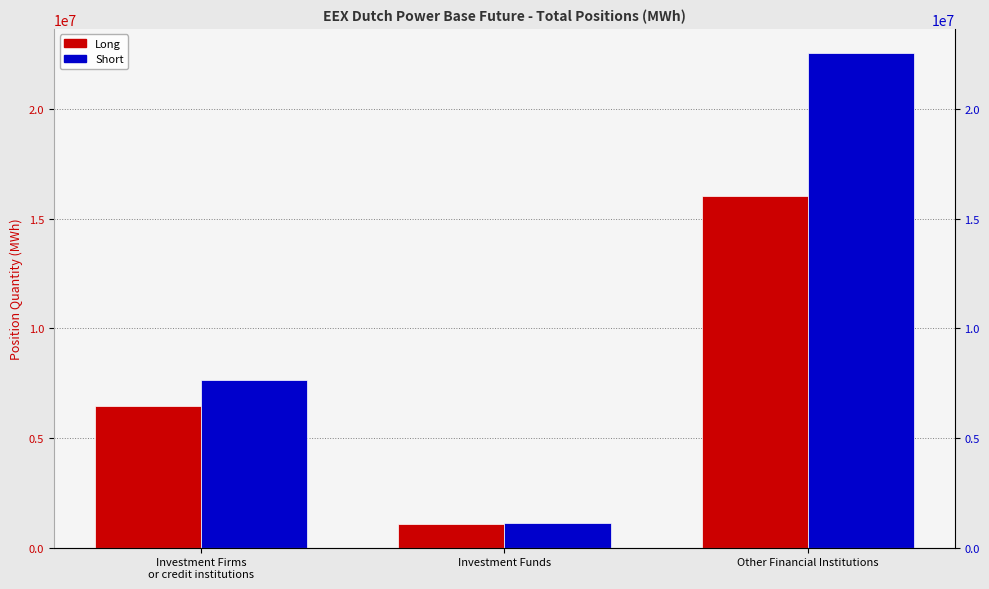

Between Other Financial Institutions and Investment Funds, which is larger?

Other Financial Institutions